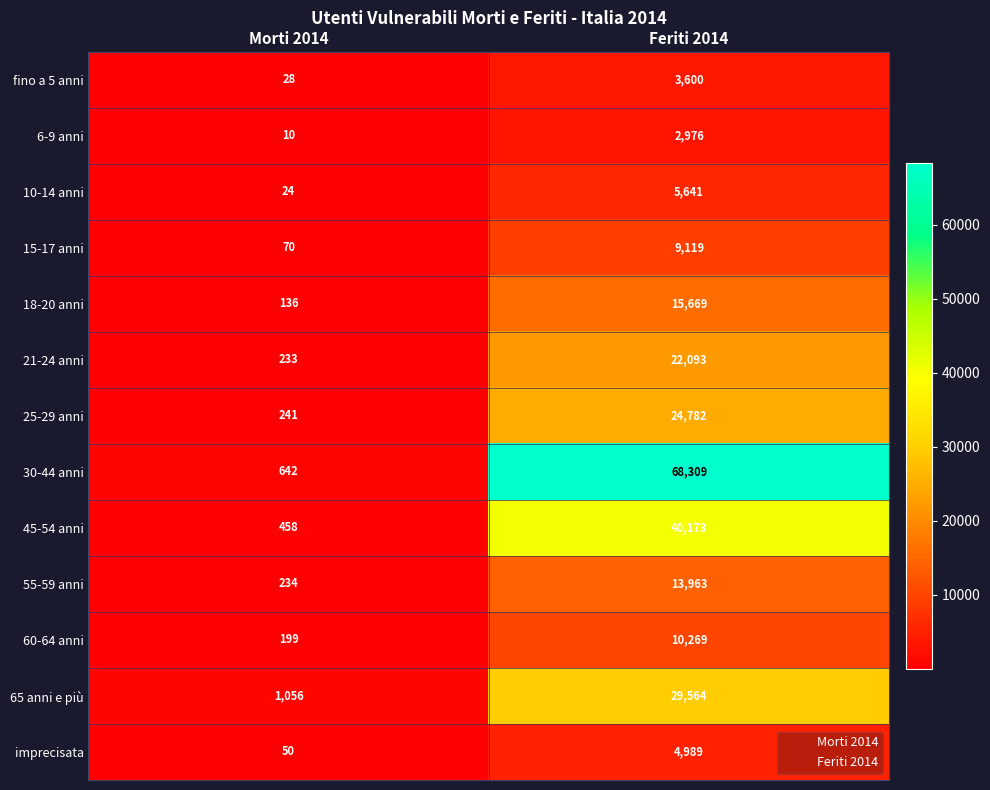

Reading left to right, extract all data points from this chart.

fino a 5 anni: Morti 2014=28	Feriti 2014=3600
6-9 anni: Morti 2014=10	Feriti 2014=2976
10-14 anni: Morti 2014=24	Feriti 2014=5641
15-17 anni: Morti 2014=70	Feriti 2014=9119
18-20 anni: Morti 2014=136	Feriti 2014=15669
21-24 anni: Morti 2014=233	Feriti 2014=22093
25-29 anni: Morti 2014=241	Feriti 2014=24782
30-44 anni: Morti 2014=642	Feriti 2014=68309
45-54 anni: Morti 2014=458	Feriti 2014=40173
55-59 anni: Morti 2014=234	Feriti 2014=13963
60-64 anni: Morti 2014=199	Feriti 2014=10269
65 anni e più: Morti 2014=1056	Feriti 2014=29564
imprecisata: Morti 2014=50	Feriti 2014=4989